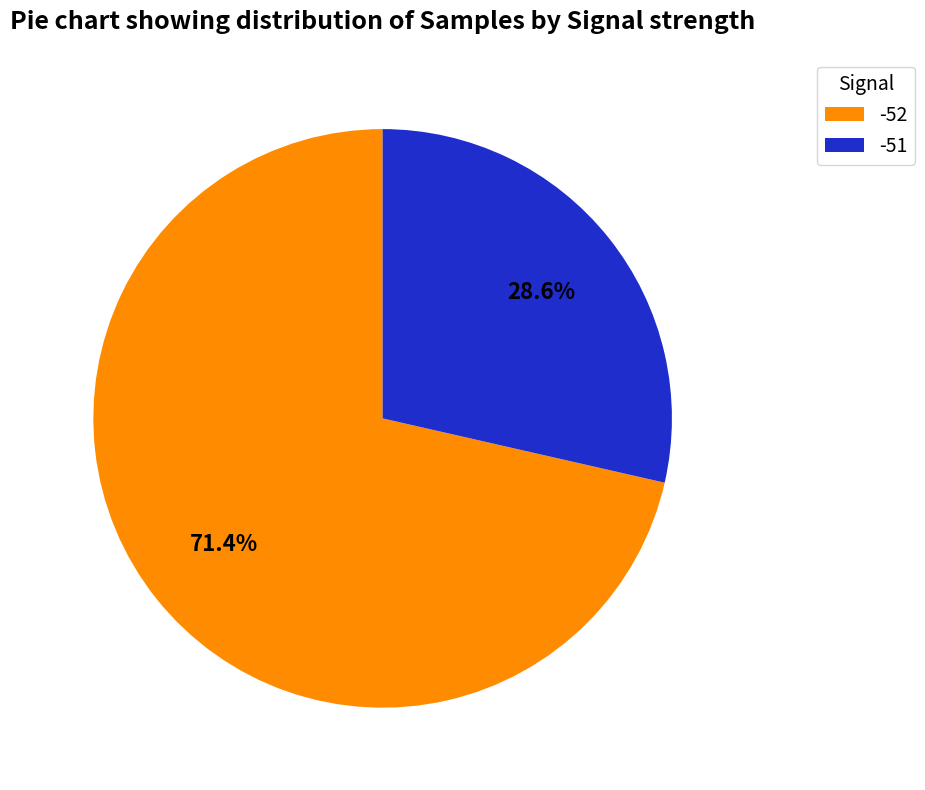

Approximately how many times larger is the value at -52 compared to -51?

2.5